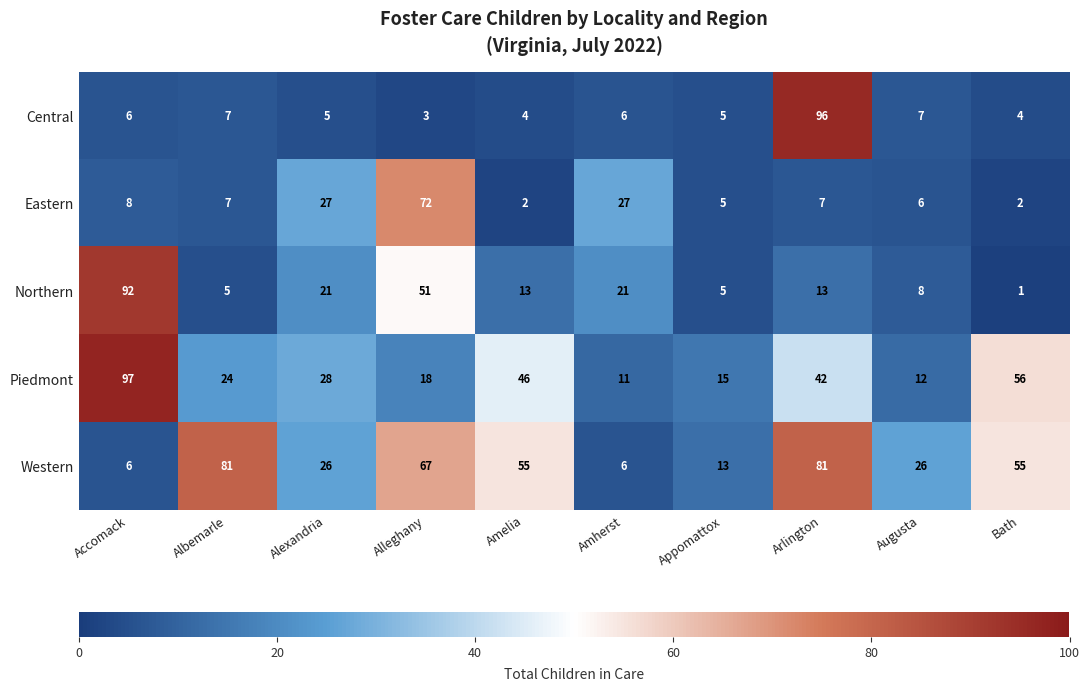

List the series in order of their peak value, lowest first.

Eastern, Western, Northern, Central, Piedmont